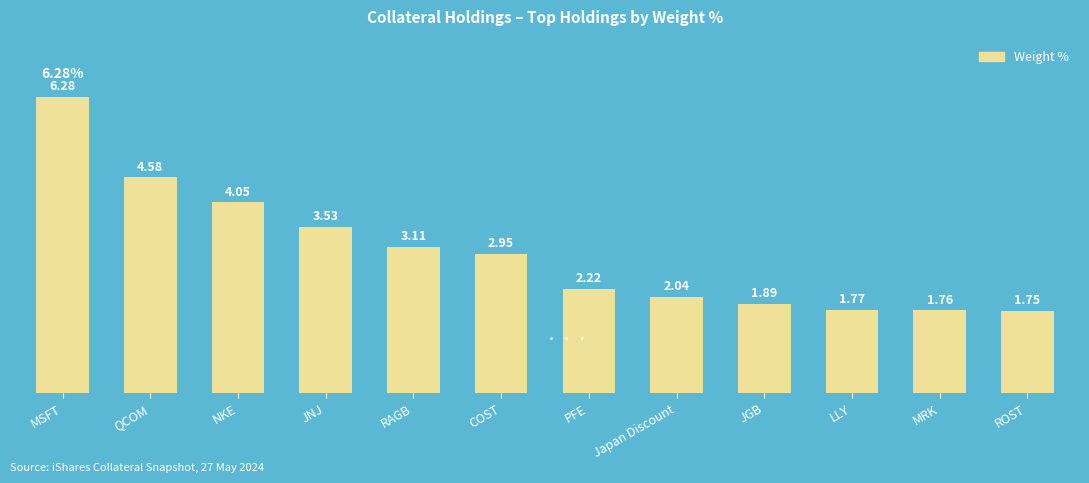

Is it true that the value at MSFT is 10.2?

False